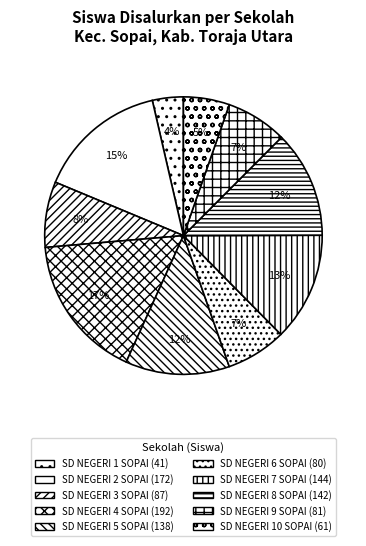

The SD NEGERI 10 SOPAI slice represents 1% of the pie. True or false?

False